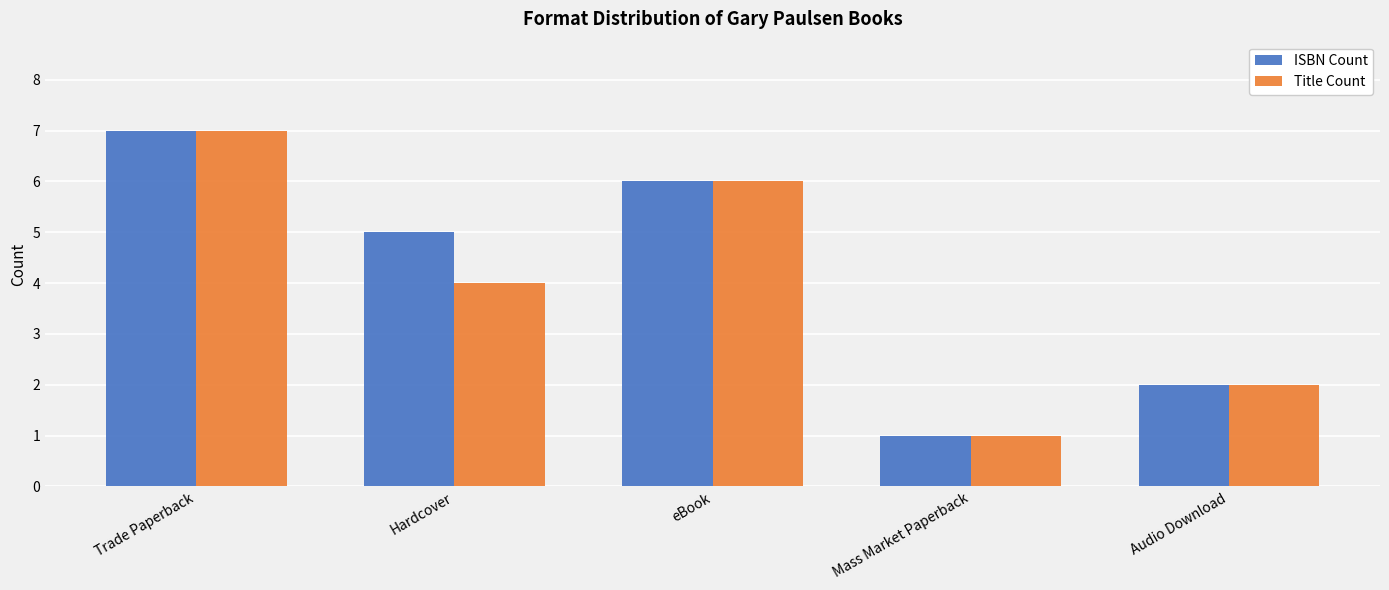

List the series in order of their overall mean, lowest first.

Title Count, ISBN Count